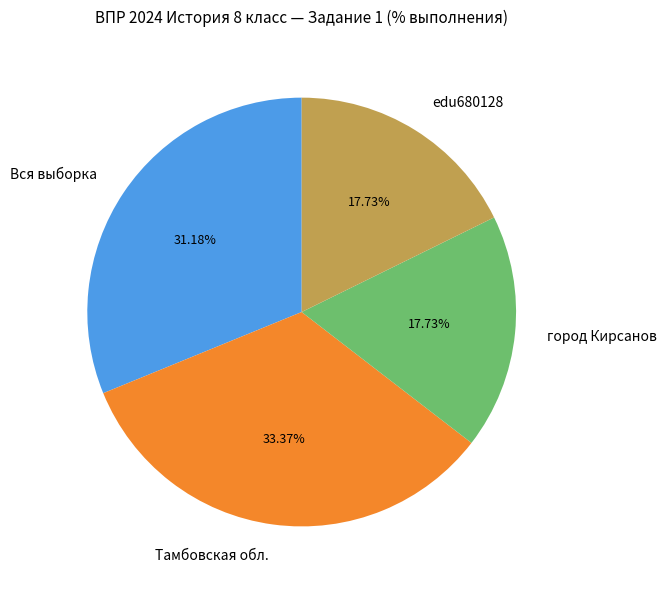

Between Тамбовская обл. and edu680128, which is larger?

Тамбовская обл.